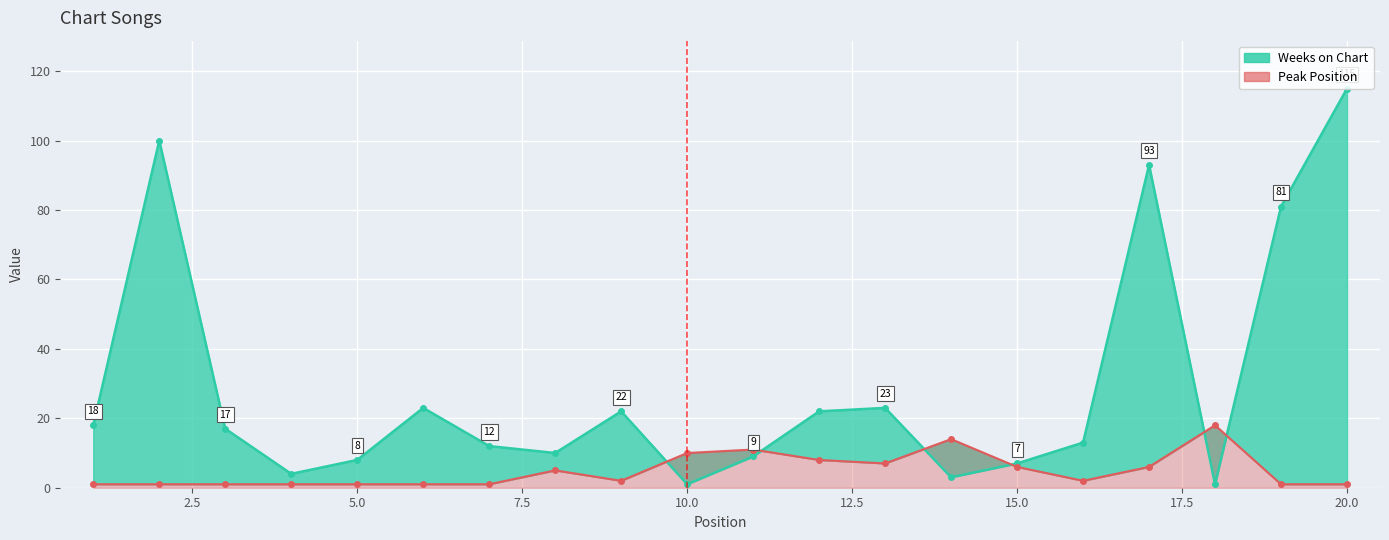

List the series in order of their overall mean, lowest first.

Peak Position, Weeks on Chart